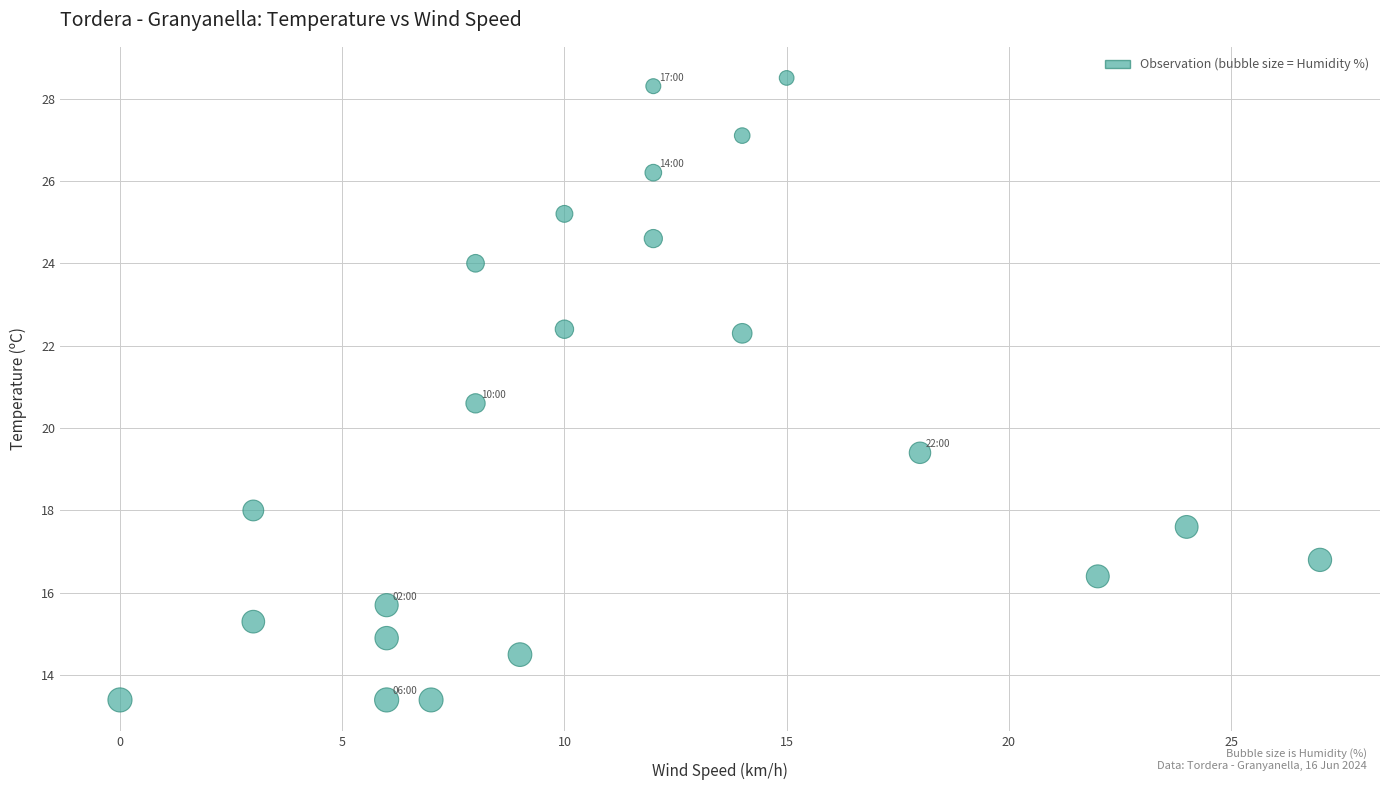

What is the range of X values (max minus min)?

27.0